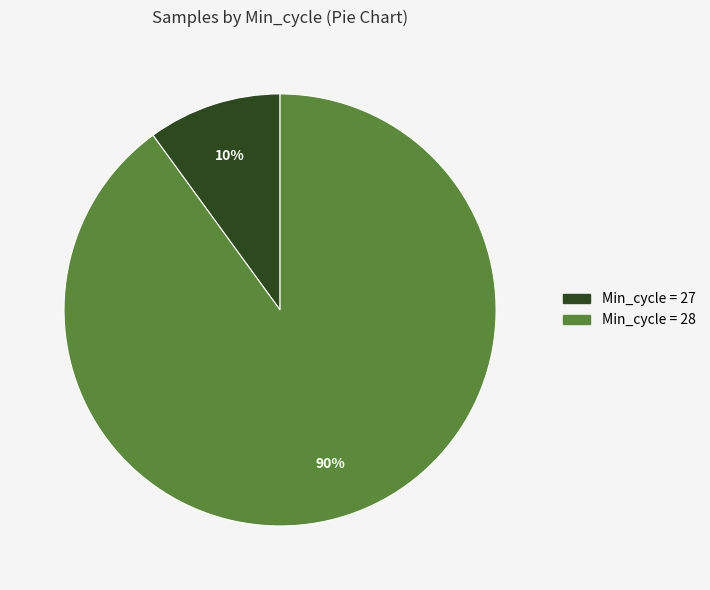

Does any single category account for the majority?

Yes